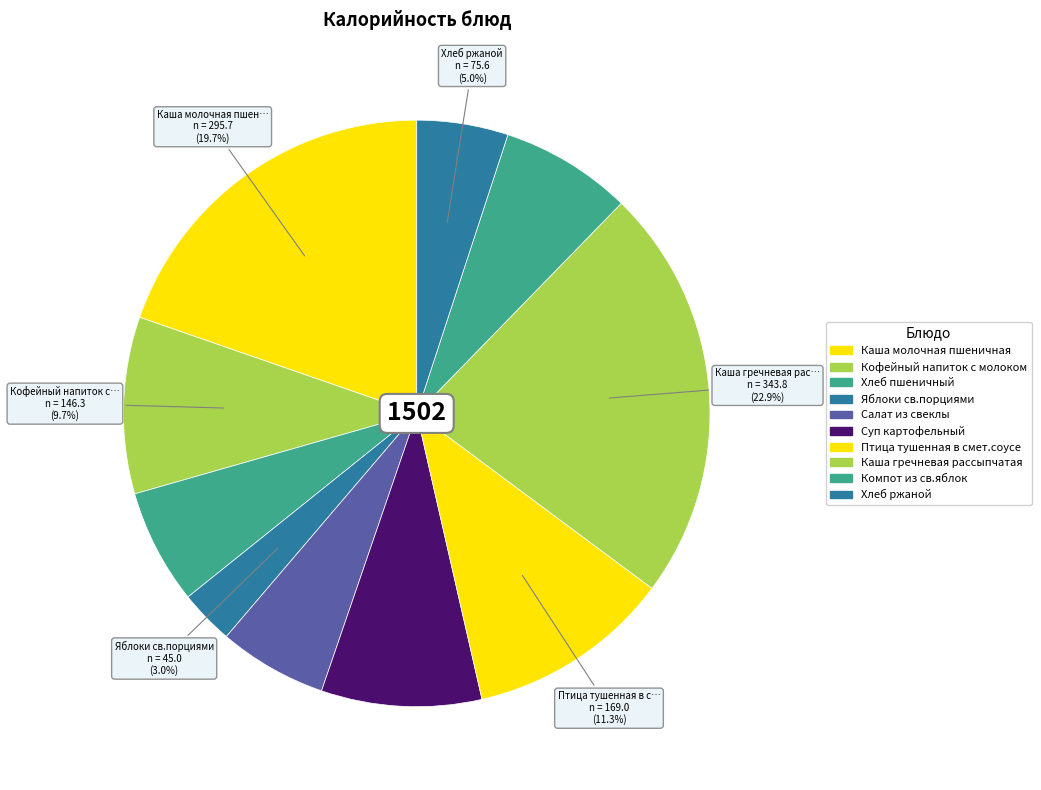

Is it true that Суп картофельный is 4% of the pie?

False